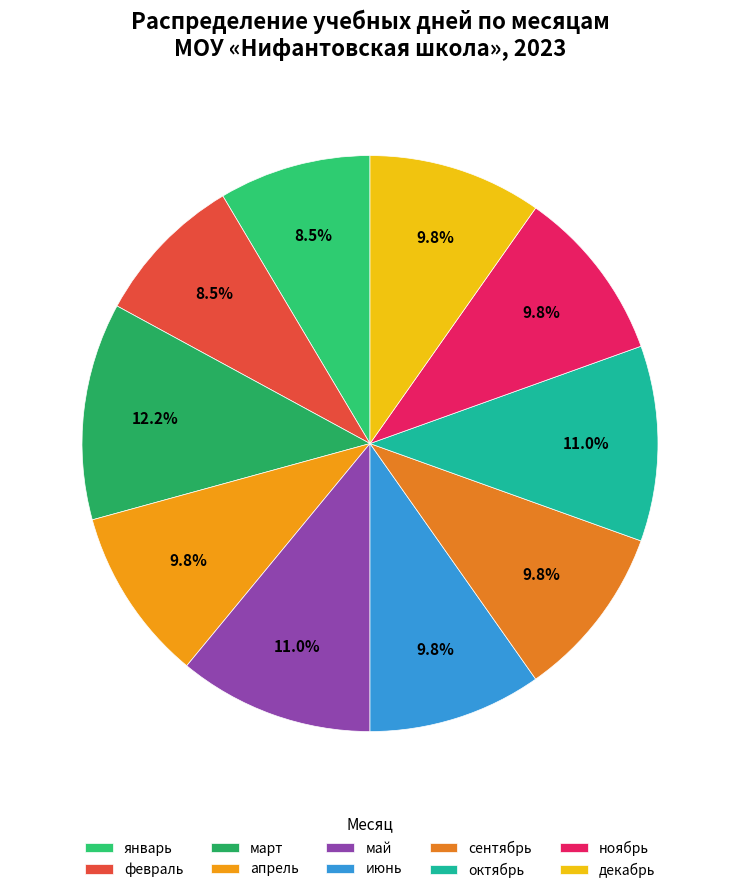

Count the number of slices in the pie.

10